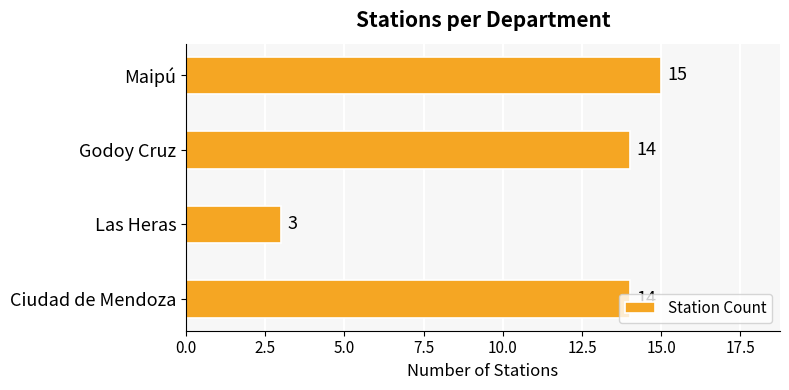

What is the average value?

12